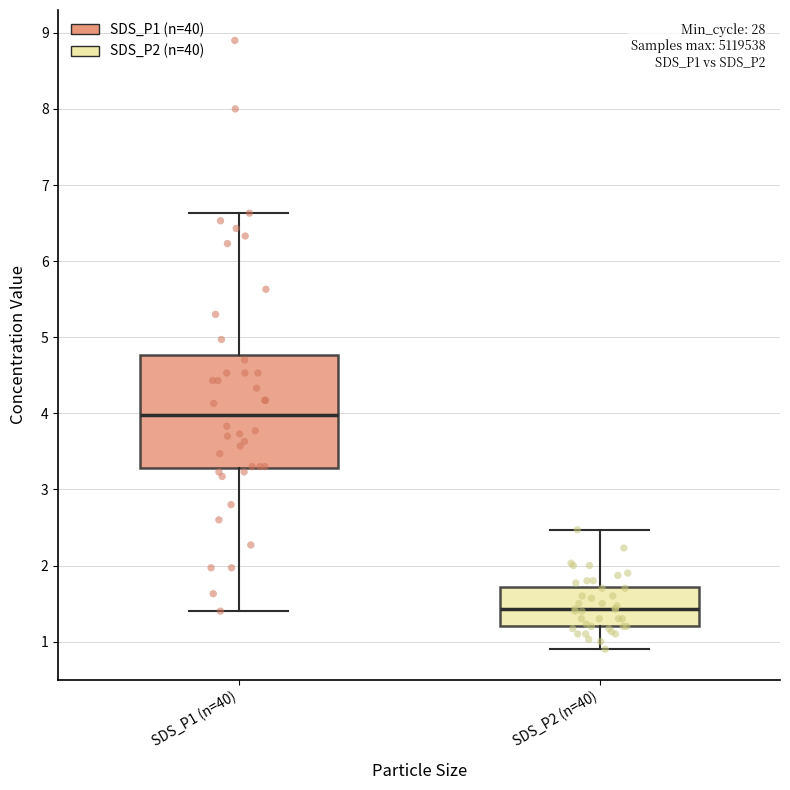

Reading left to right, transcribe this box plot: for each box, give where its median line is, the range the box spans, and where its two whiskers end, as read against the y-axis. The values are not printed on the chart, so give them approximately, as read against the axis.

SDS_P1 (n=40): median 4.0, box 3.3 to 4.8, whiskers 1.4 to 6.6
SDS_P2 (n=40): median 1.4, box 1.2 to 1.7, whiskers 0.9 to 2.5